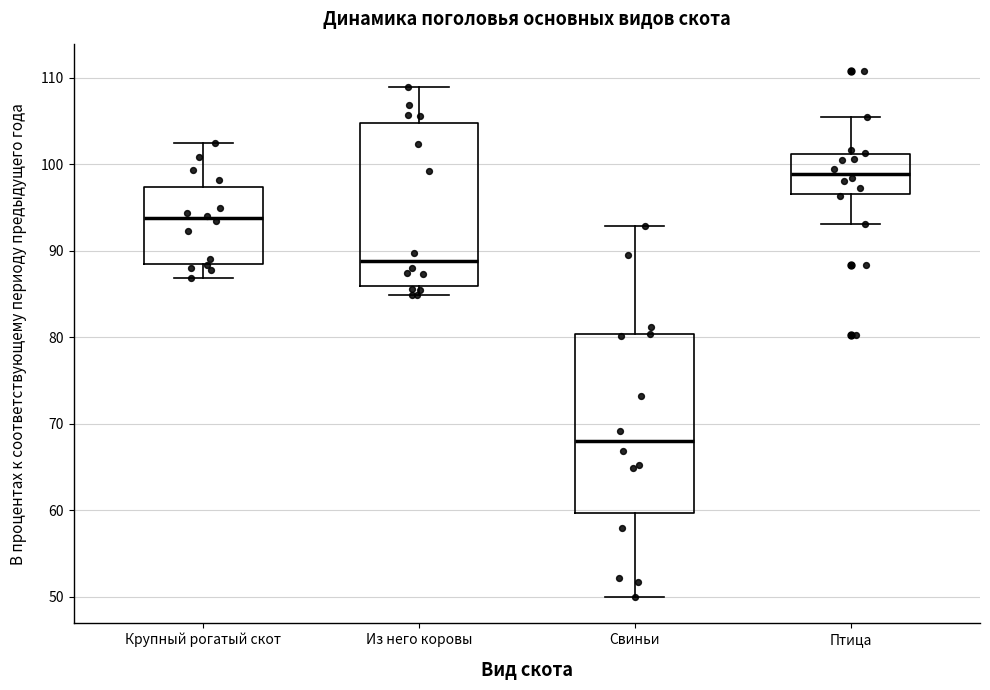

Where does the median line of the box for Крупный рогатый скот sit on the y-axis? The values are not printed on the chart, so give them approximately, as read against the axis.

94